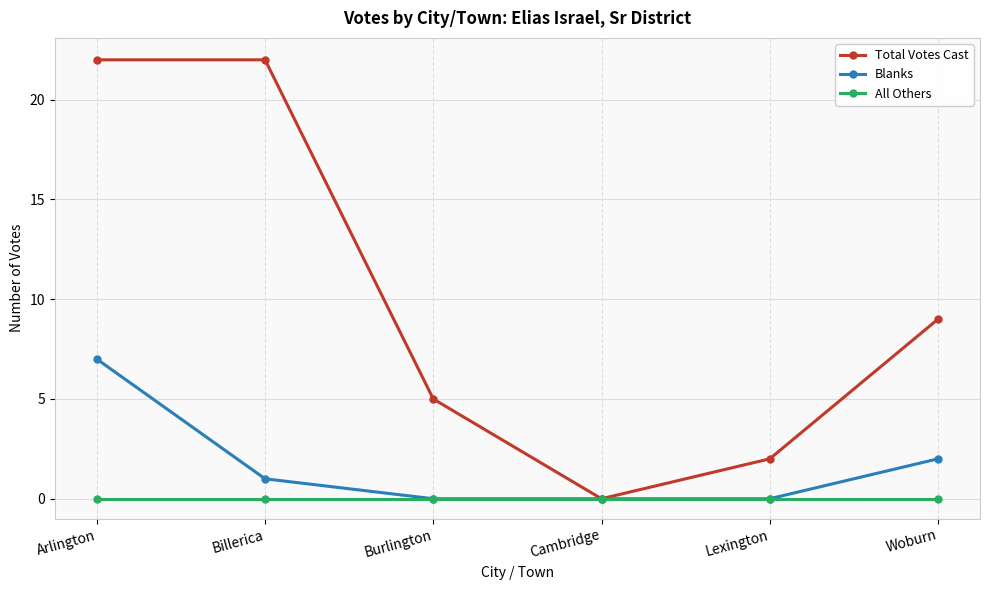

True or false: Total Votes Cast has more than 2 points higher than both neighbors.

False